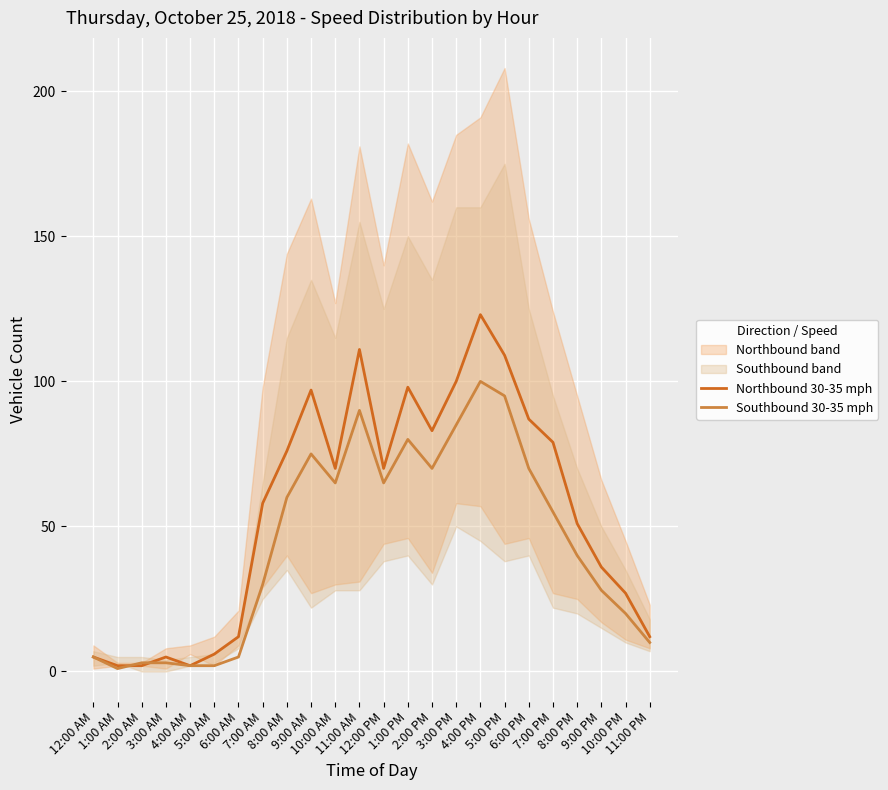

Where does the Southbound 30-35 mph series first go above 55?

8:00 AM